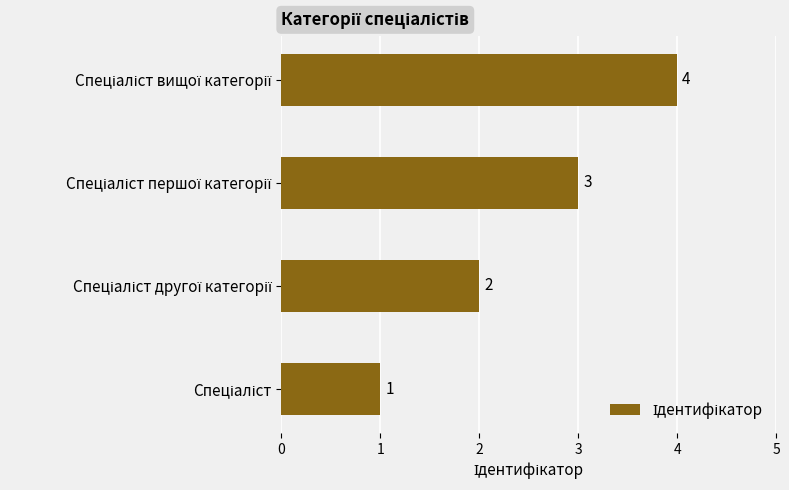

What is the maximum value shown in the chart?

4